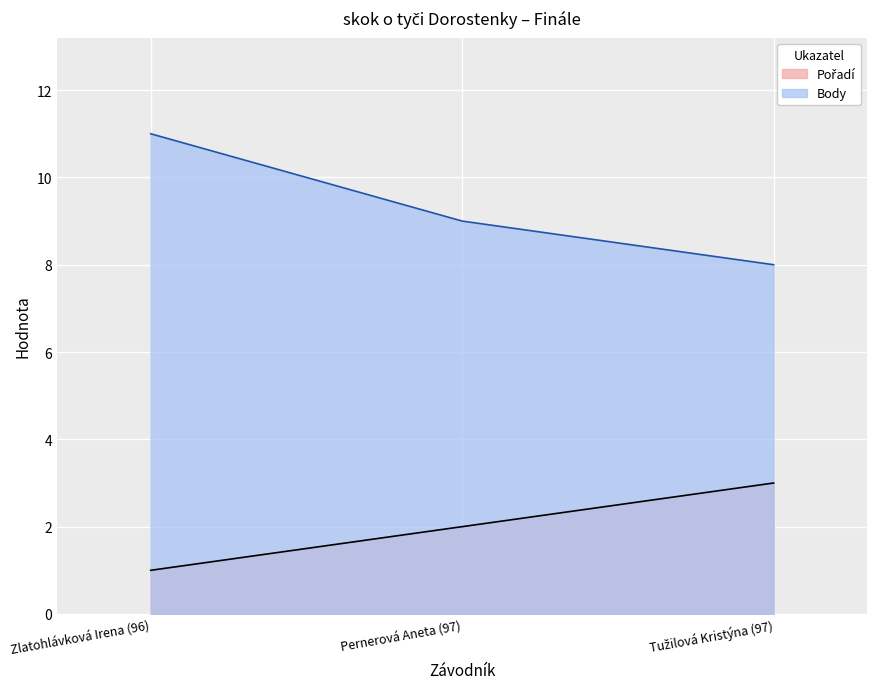

Is the value of Body at Pernerová Aneta (97) greater than the value of Pořadí at Tužilová Kristýna (97)?

Yes